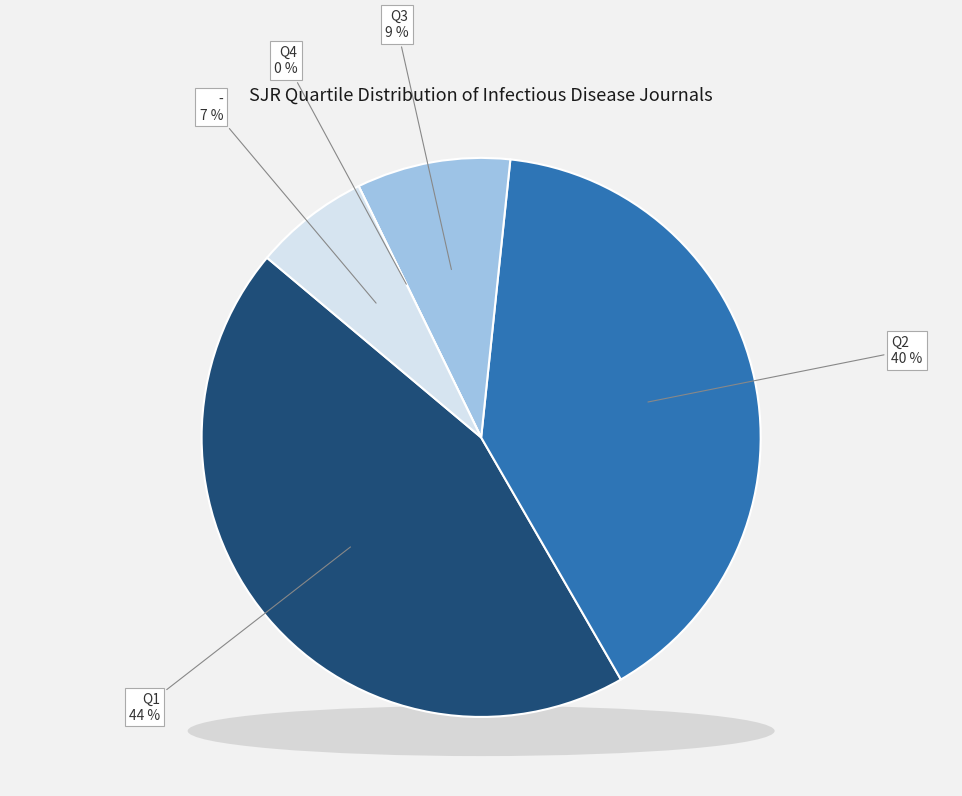

Rank the categories by value from highest to lowest.

Q1, Q2, Q3, -, Q4